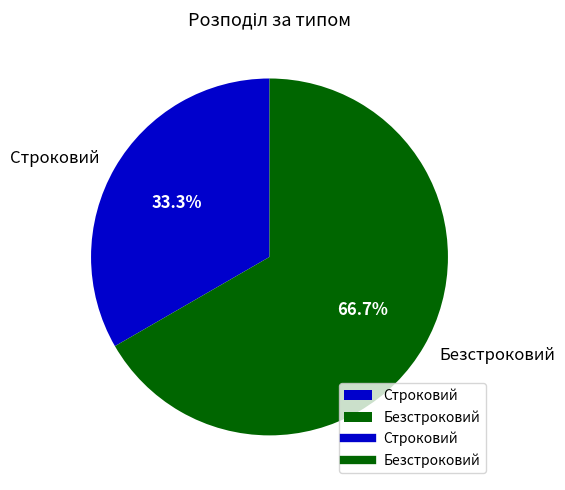

To the nearest percent, what is the average slice percentage?

50%